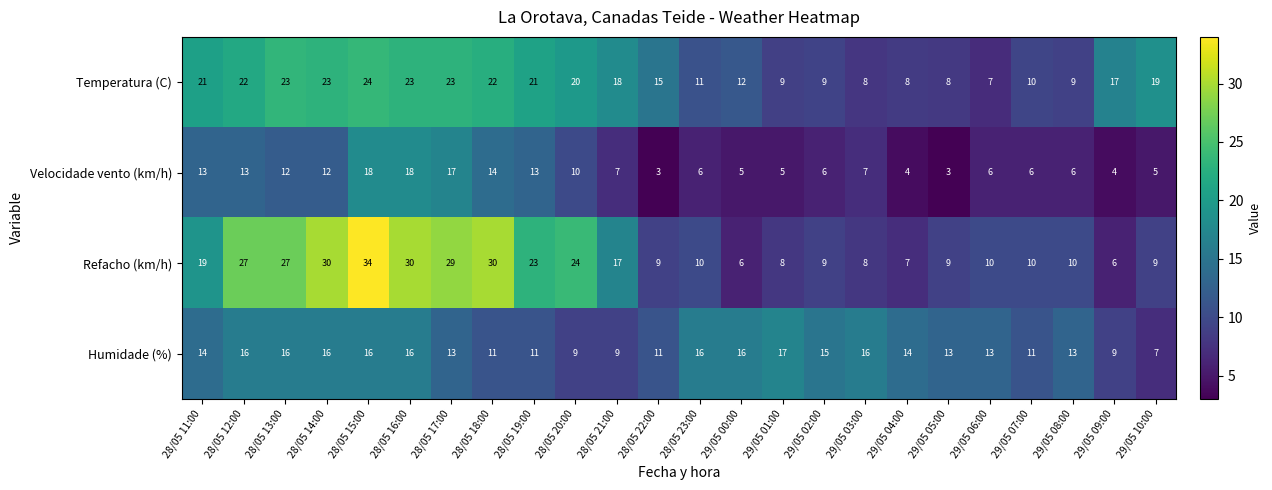

What is the sum of the Humidade (%) values at 28/05 22:00 and 29/05 07:00?

22